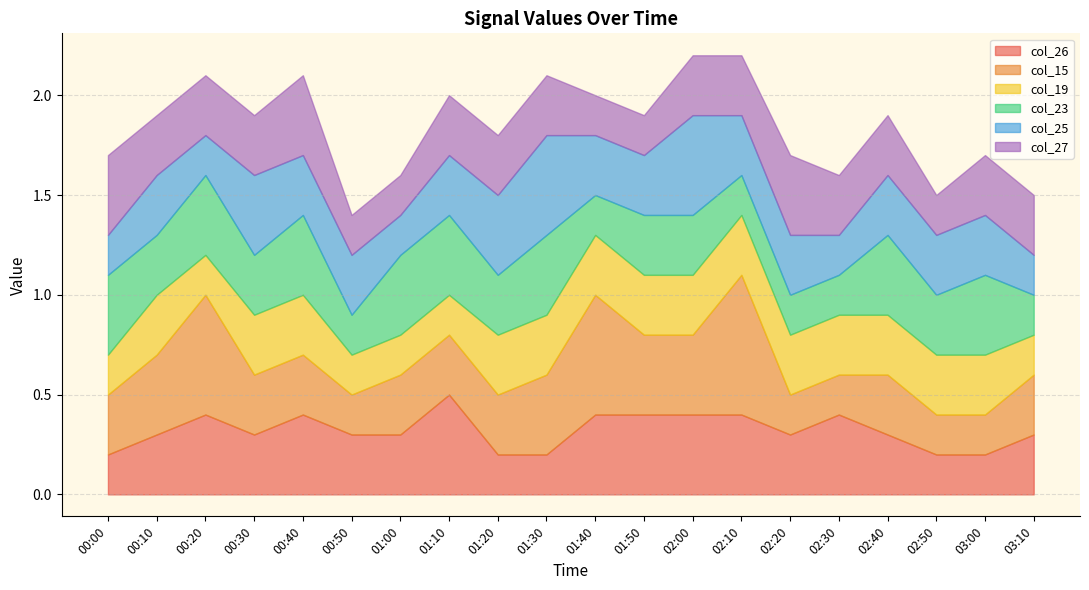

What position from the left is 00:50?

6